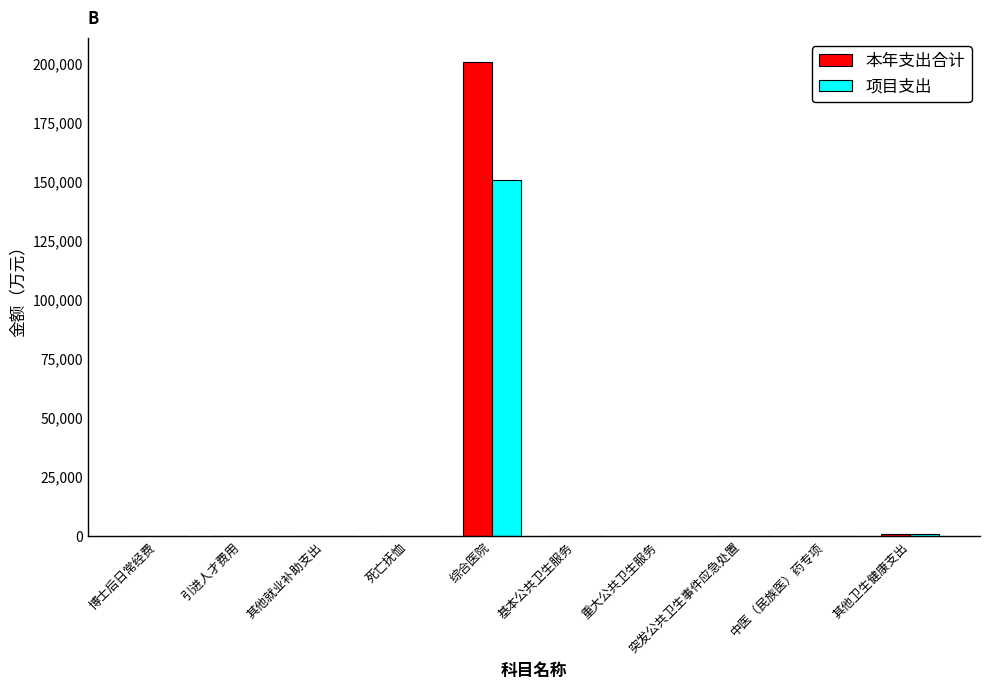

Does the chart contain stacked bars?

No